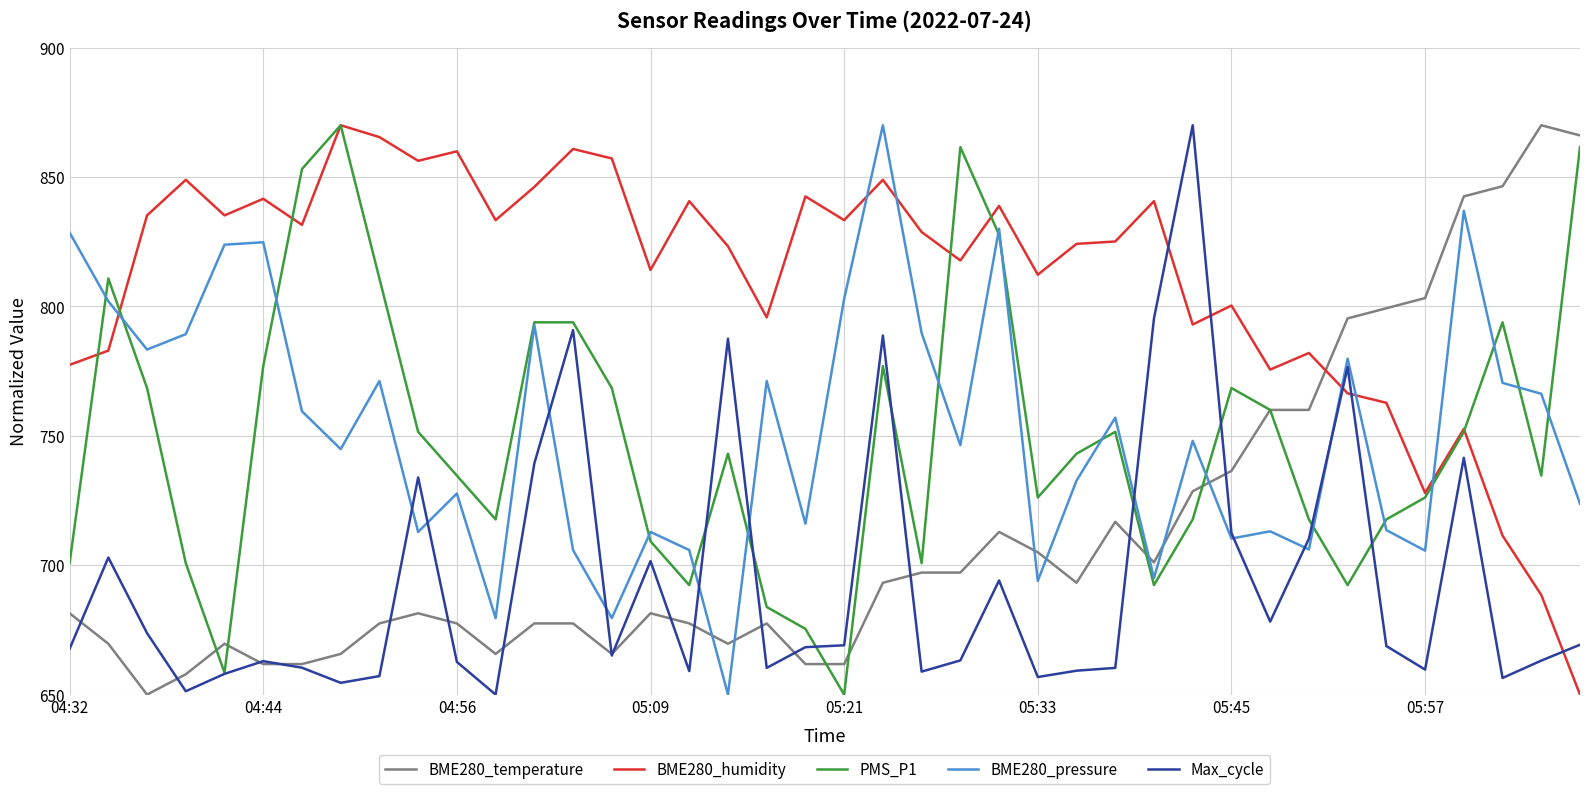

What is the maximum value shown in the chart?

870.0